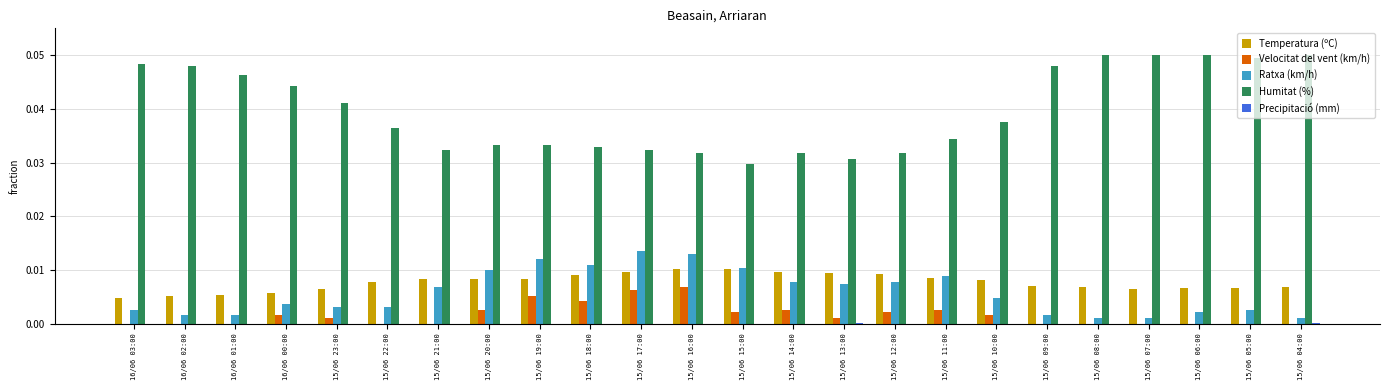

Which series has the largest total across all categories?

Humitat (%)